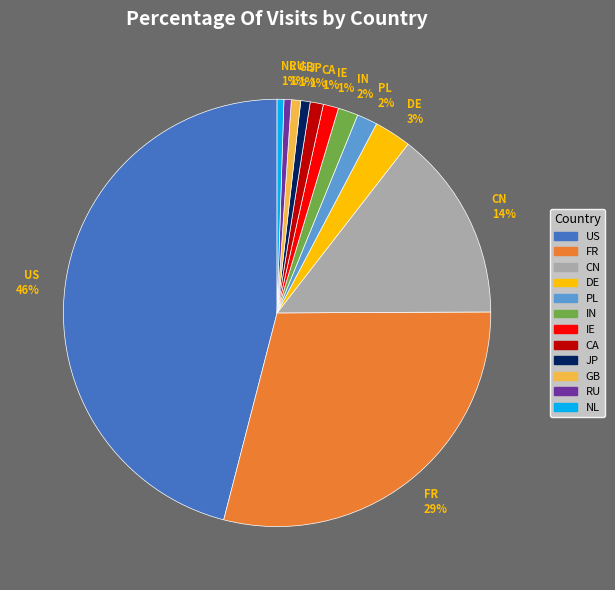

Is there any slice that represents more than half of the pie?

No